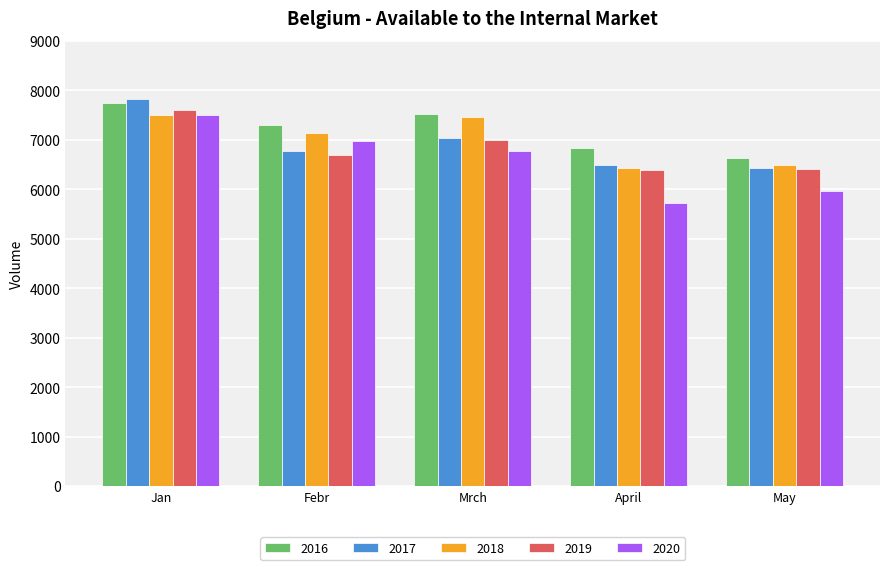

Does the chart contain any negative values?

No